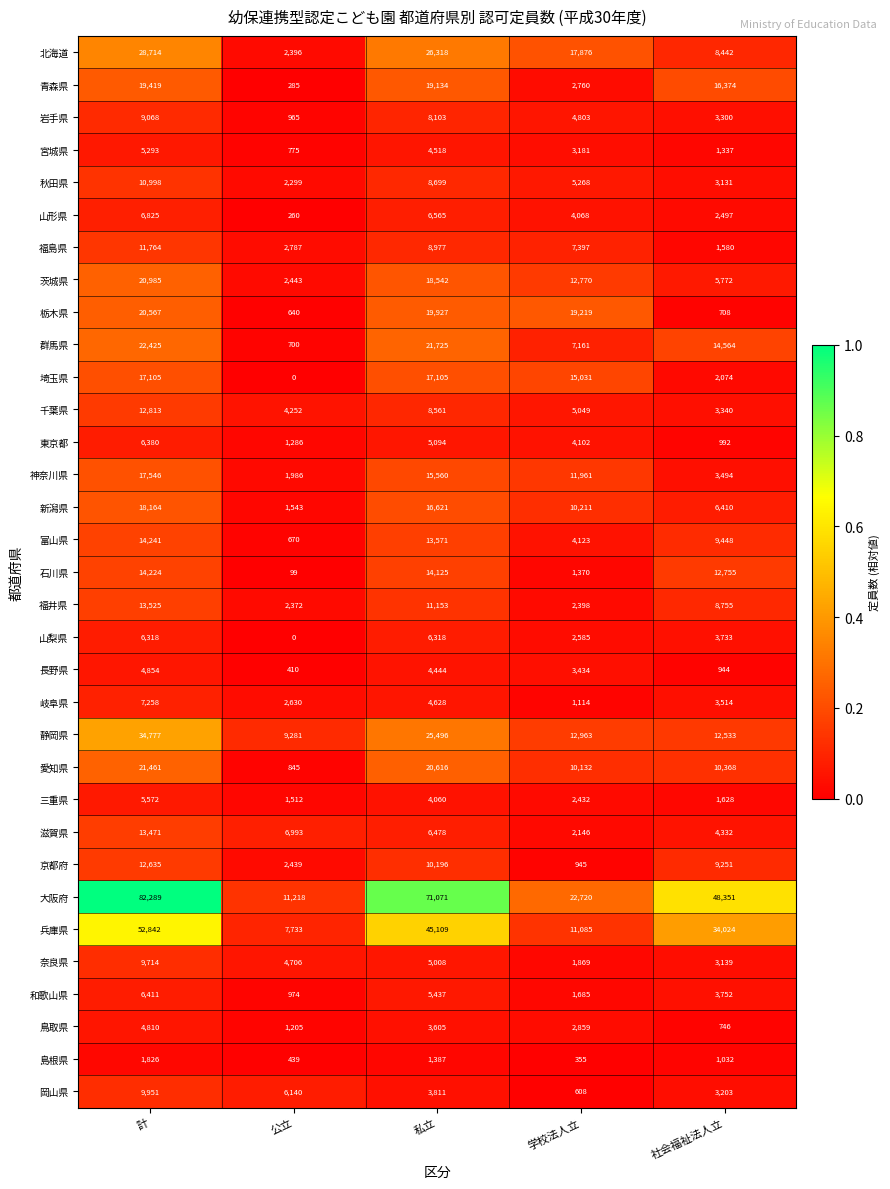

Is it true that 愛知県 equals 8009 at 計?

False